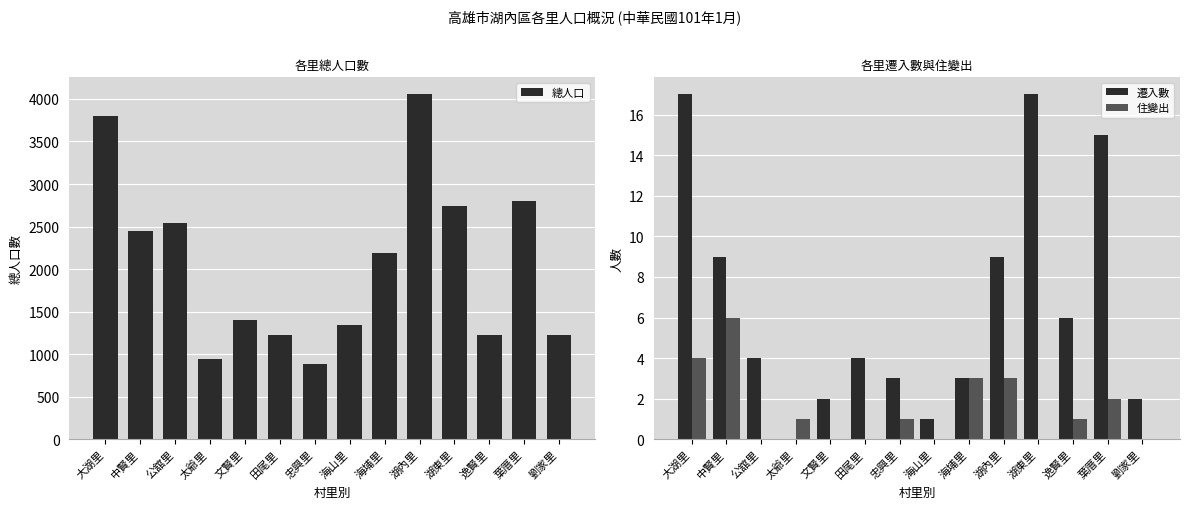

Reading left to right, extract all data points from this chart.

總人口: 大湖里=3794	中賢里=2448	公舘里=2541	太爺里=944	文賢里=1398	田尾里=1230	忠興里=890	海山里=1340	海埔里=2188	湖內里=4053	湖東里=2743	逸賢里=1228	葉厝里=2797	劉家里=1231
遷入數: 大湖里=17	中賢里=9	公舘里=4	太爺里=0	文賢里=2	田尾里=4	忠興里=3	海山里=1	海埔里=3	湖內里=9	湖東里=17	逸賢里=6	葉厝里=15	劉家里=2
住變出: 大湖里=4	中賢里=6	公舘里=0	太爺里=1	文賢里=0	田尾里=0	忠興里=1	海山里=0	海埔里=3	湖內里=3	湖東里=0	逸賢里=1	葉厝里=2	劉家里=0